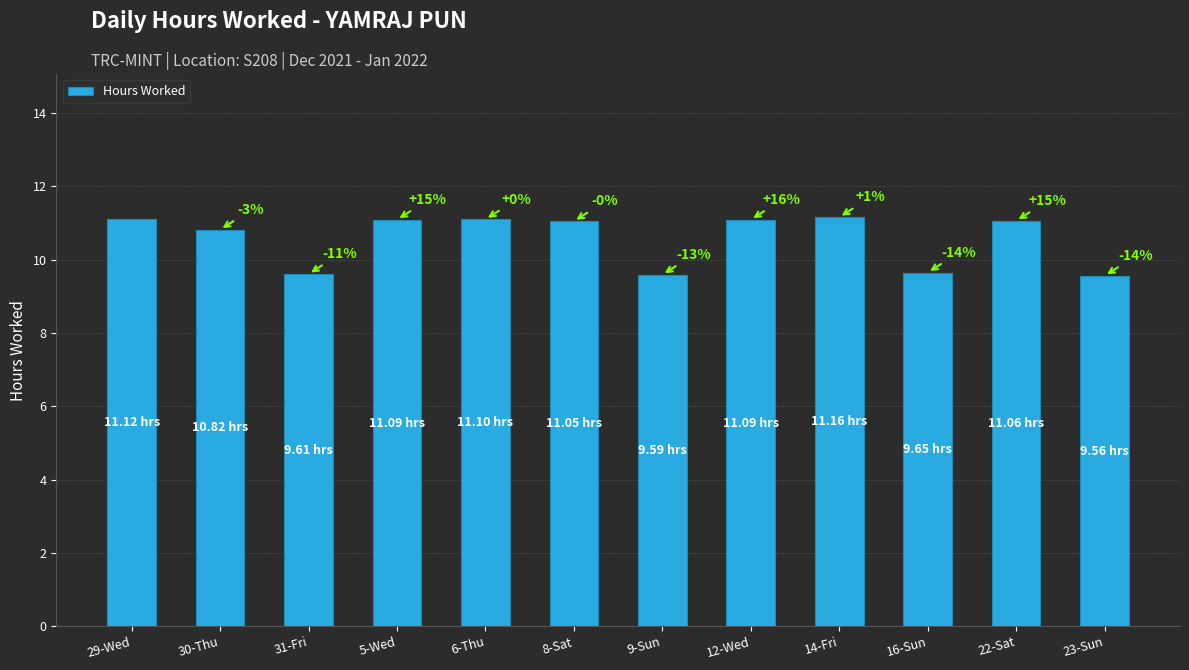

What is the average value?

10.6